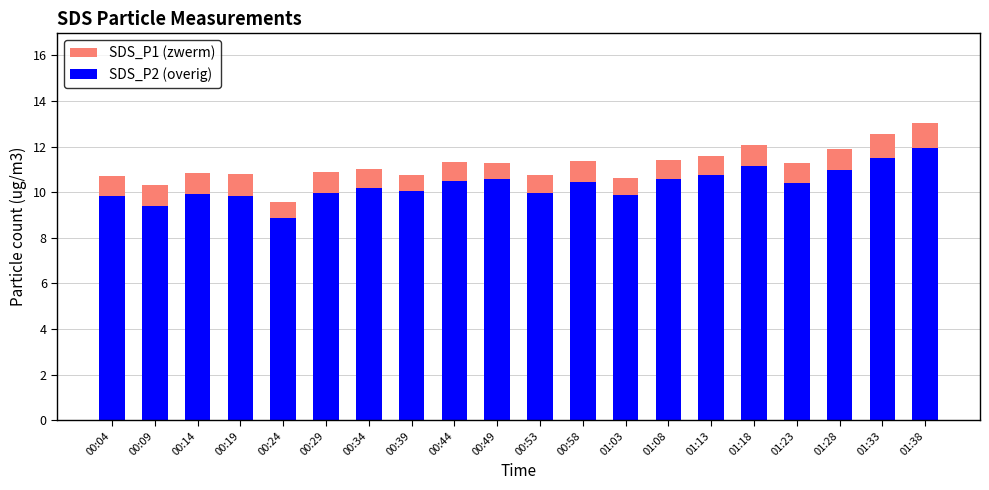

What is the sum of the SDS_P2 (overig) values at 01:28 and 00:19?

20.8